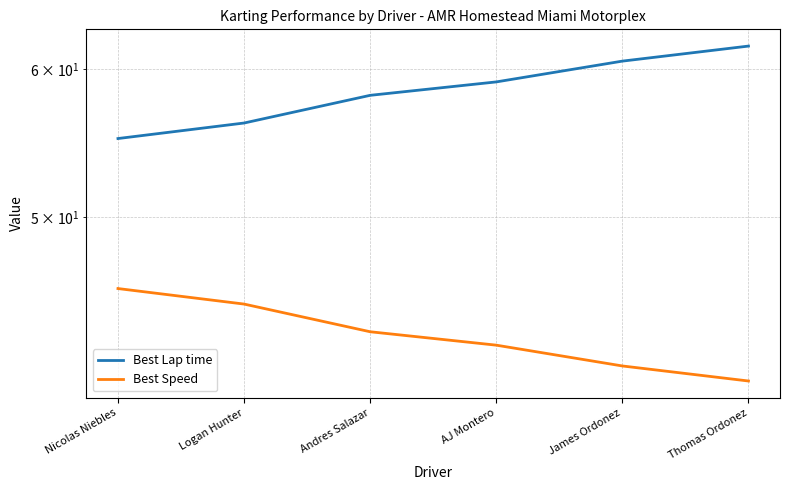

List the series in order of their peak value, highest first.

Best Lap time, Best Speed